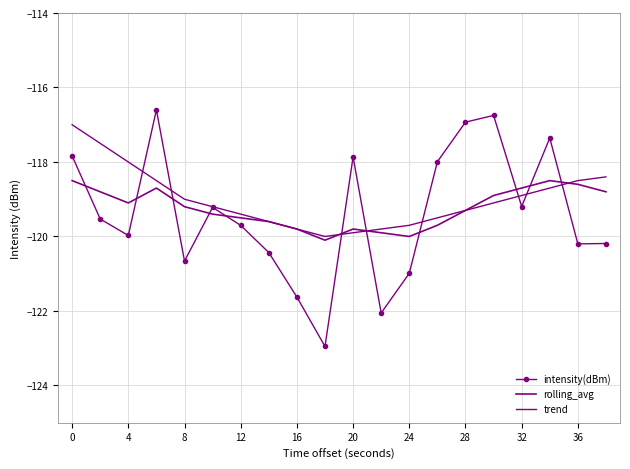

Reading left to right, extract all data points from this chart.

intensity(dBm): -117.8	-119.5	-120.0	-116.6	-120.7	-119.2	-119.7	-120.4	-121.6	-123.0	-117.9	-122.1	-121.0	-118.0	-116.9	-116.7	-119.2	-117.4	-120.2	-120.2
rolling_avg: -118.5	-118.8	-119.1	-118.7	-119.2	-119.4	-119.5	-119.6	-119.8	-120.1	-119.8	-119.9	-120.0	-119.7	-119.3	-118.9	-118.7	-118.5	-118.6	-118.8
trend: -117.0	-117.5	-118.0	-118.5	-119.0	-119.2	-119.4	-119.6	-119.8	-120.0	-119.9	-119.8	-119.7	-119.5	-119.3	-119.1	-118.9	-118.7	-118.5	-118.4